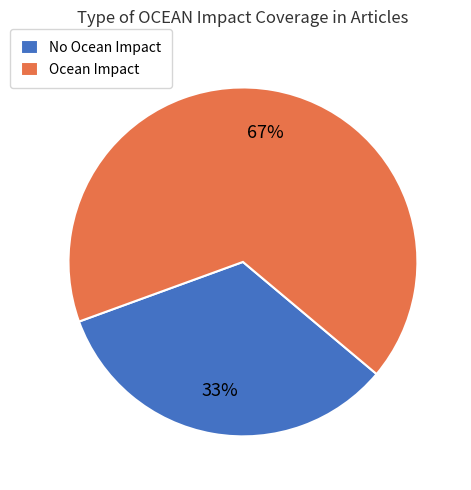

The No Ocean Impact slice represents 28% of the pie. True or false?

False